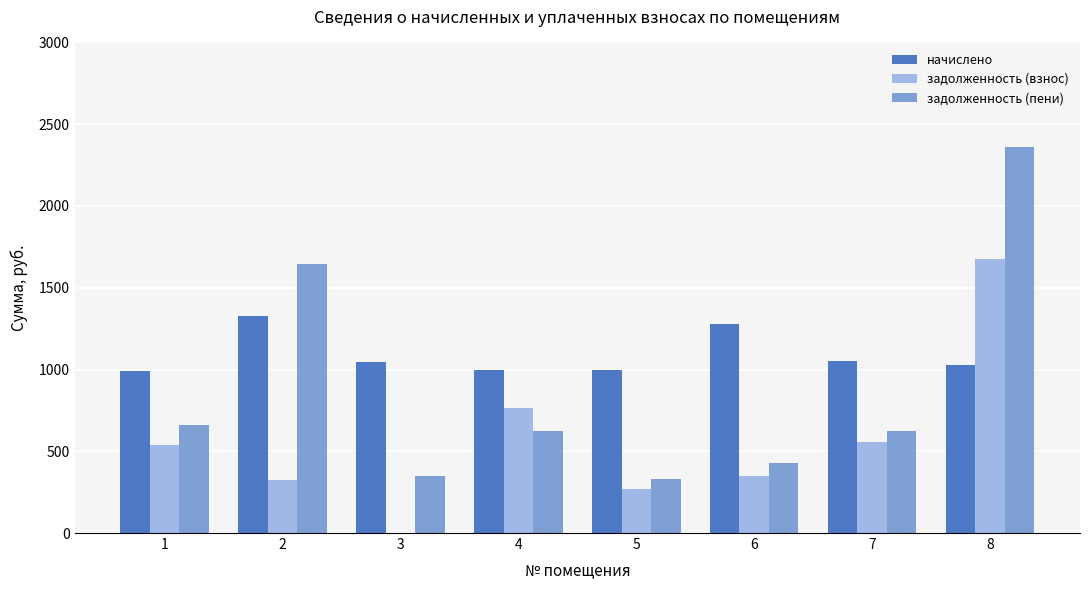

At which category is the sum across all series the highest?

8